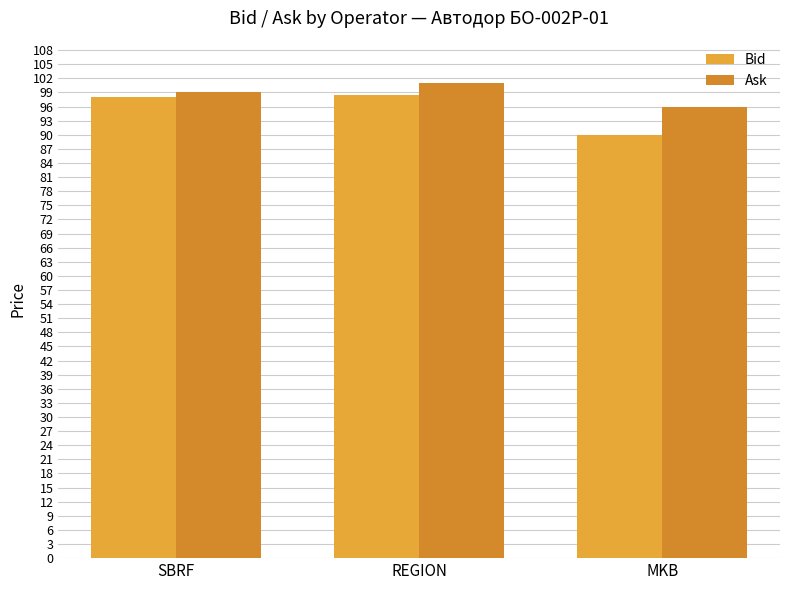

How many data points does each series have?

3